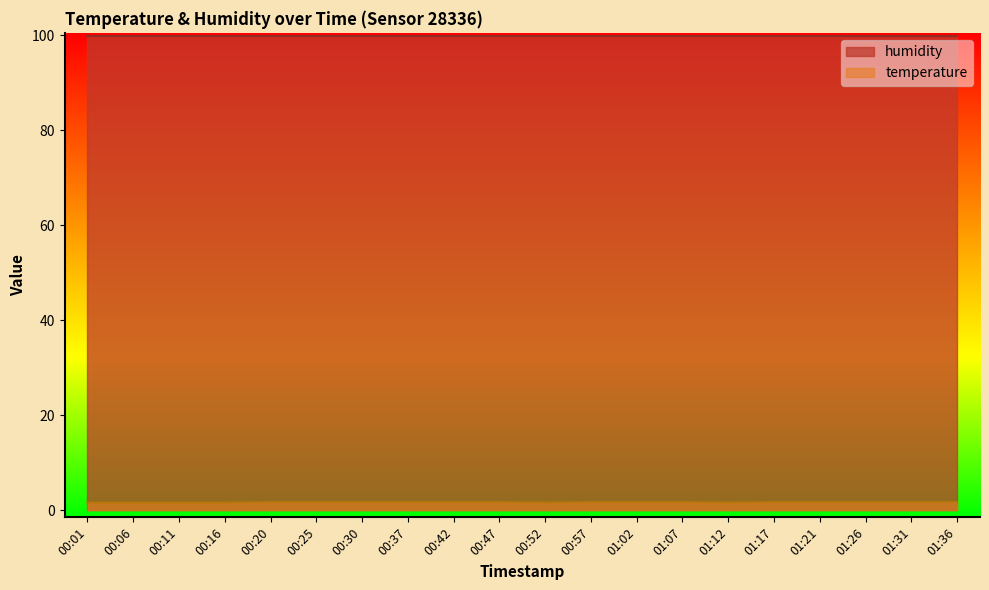

Does the chart display data point markers on the line(s)?

No